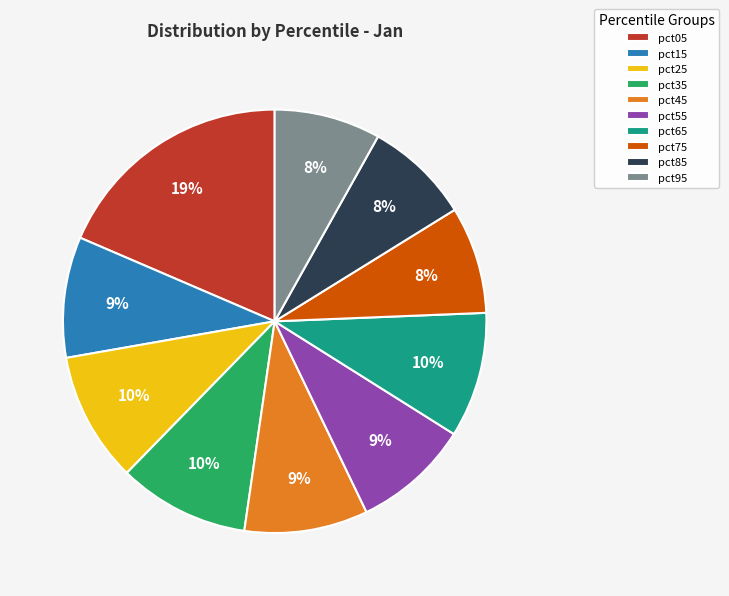

Count the number of slices in the pie.

10